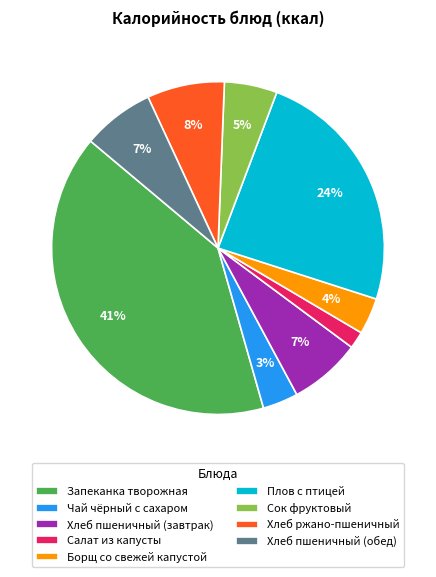

Which has a higher value, Хлеб пшеничный (завтрак) or Запеканка творожная?

Запеканка творожная